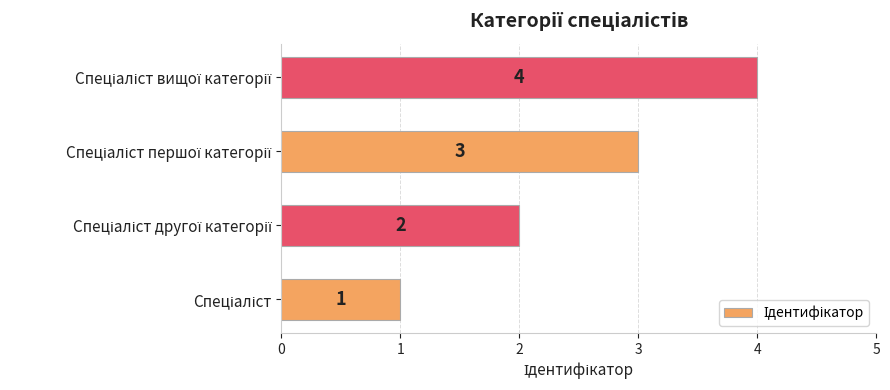

What is the sum of all values?

10